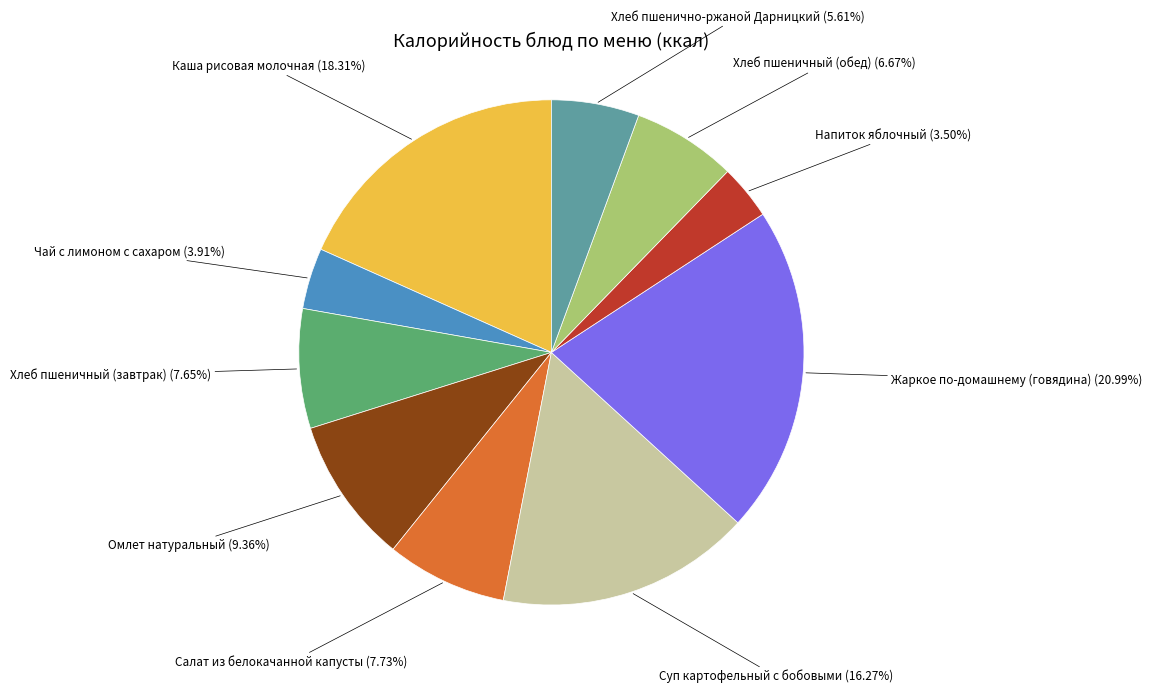

Is there any slice that represents more than half of the pie?

No